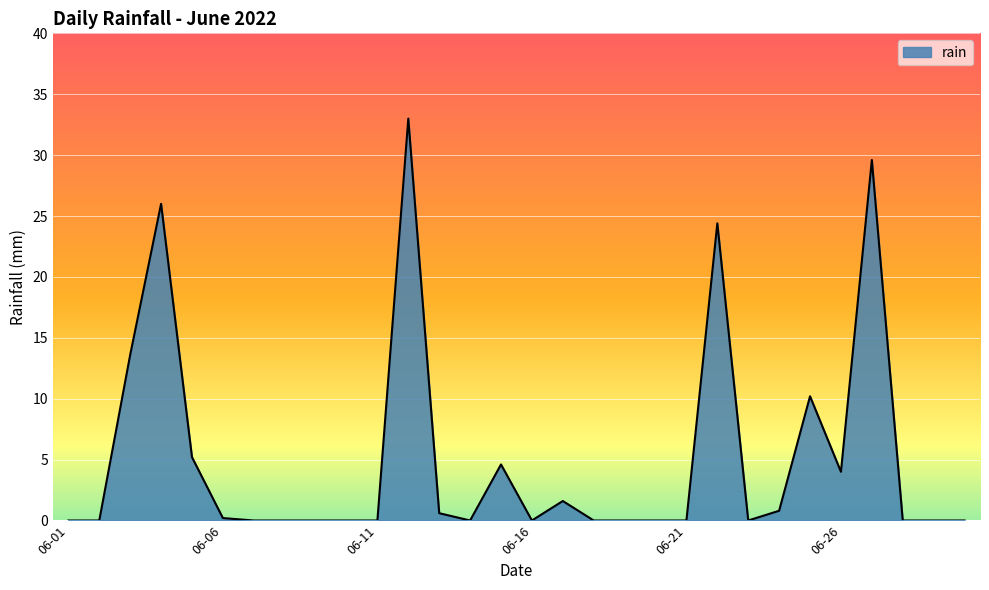

What is the maximum value shown in the chart?

33.0